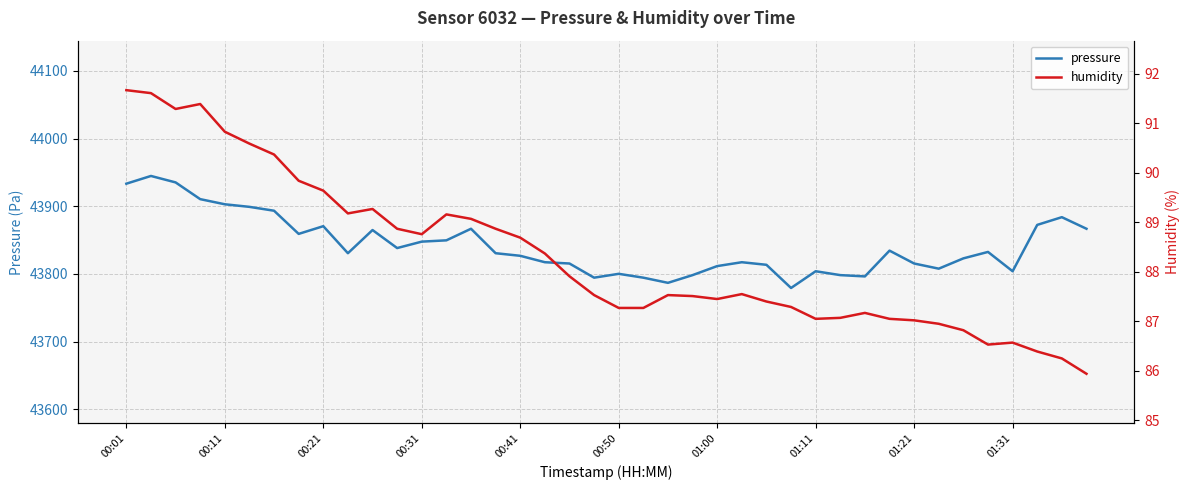

What is the lowest value of the pressure series?

43779.2